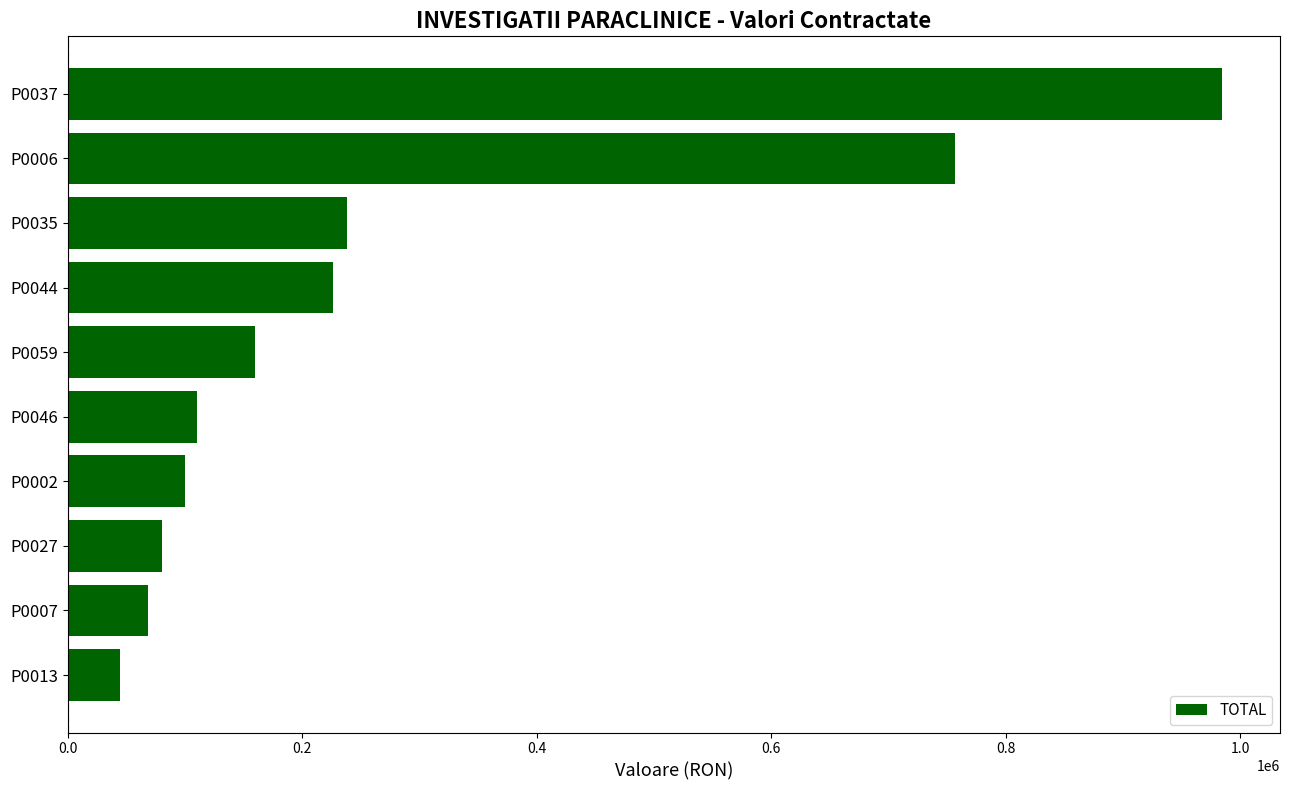

Reading top to bottom, transcribe all the data shown in this chart.

984566.2	756295.4	237889.8	226546.4	160076.8	110663.9	100479.6	80824.0	68964.5	44534.2